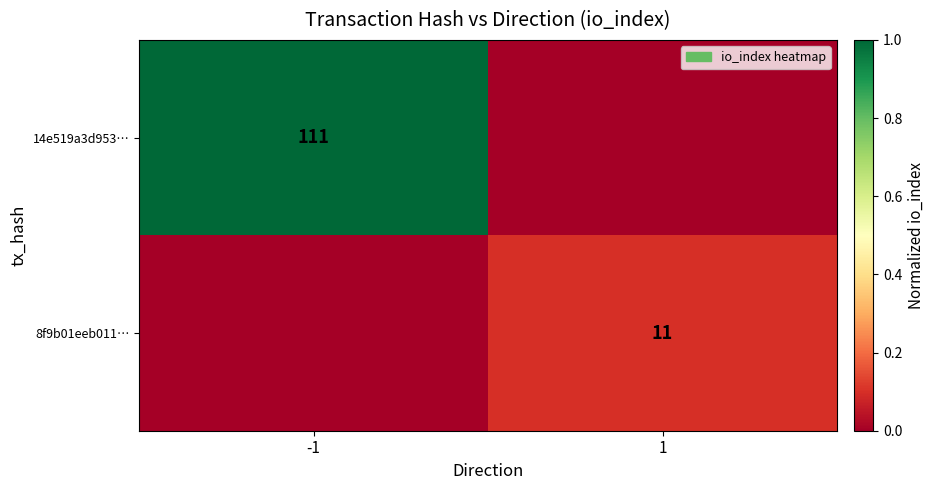

At which category is the sum across all series the highest?

-1